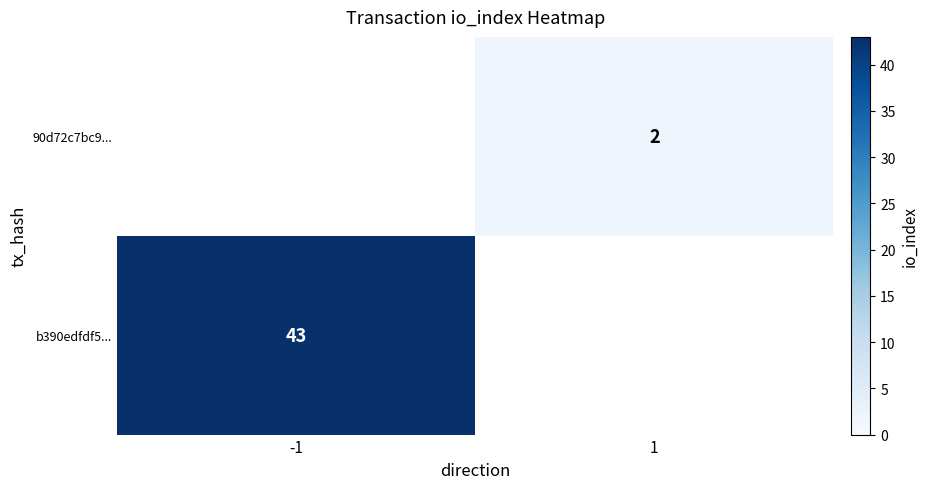

Is it true that 90d72c7bc9... equals 3 at 1?

False